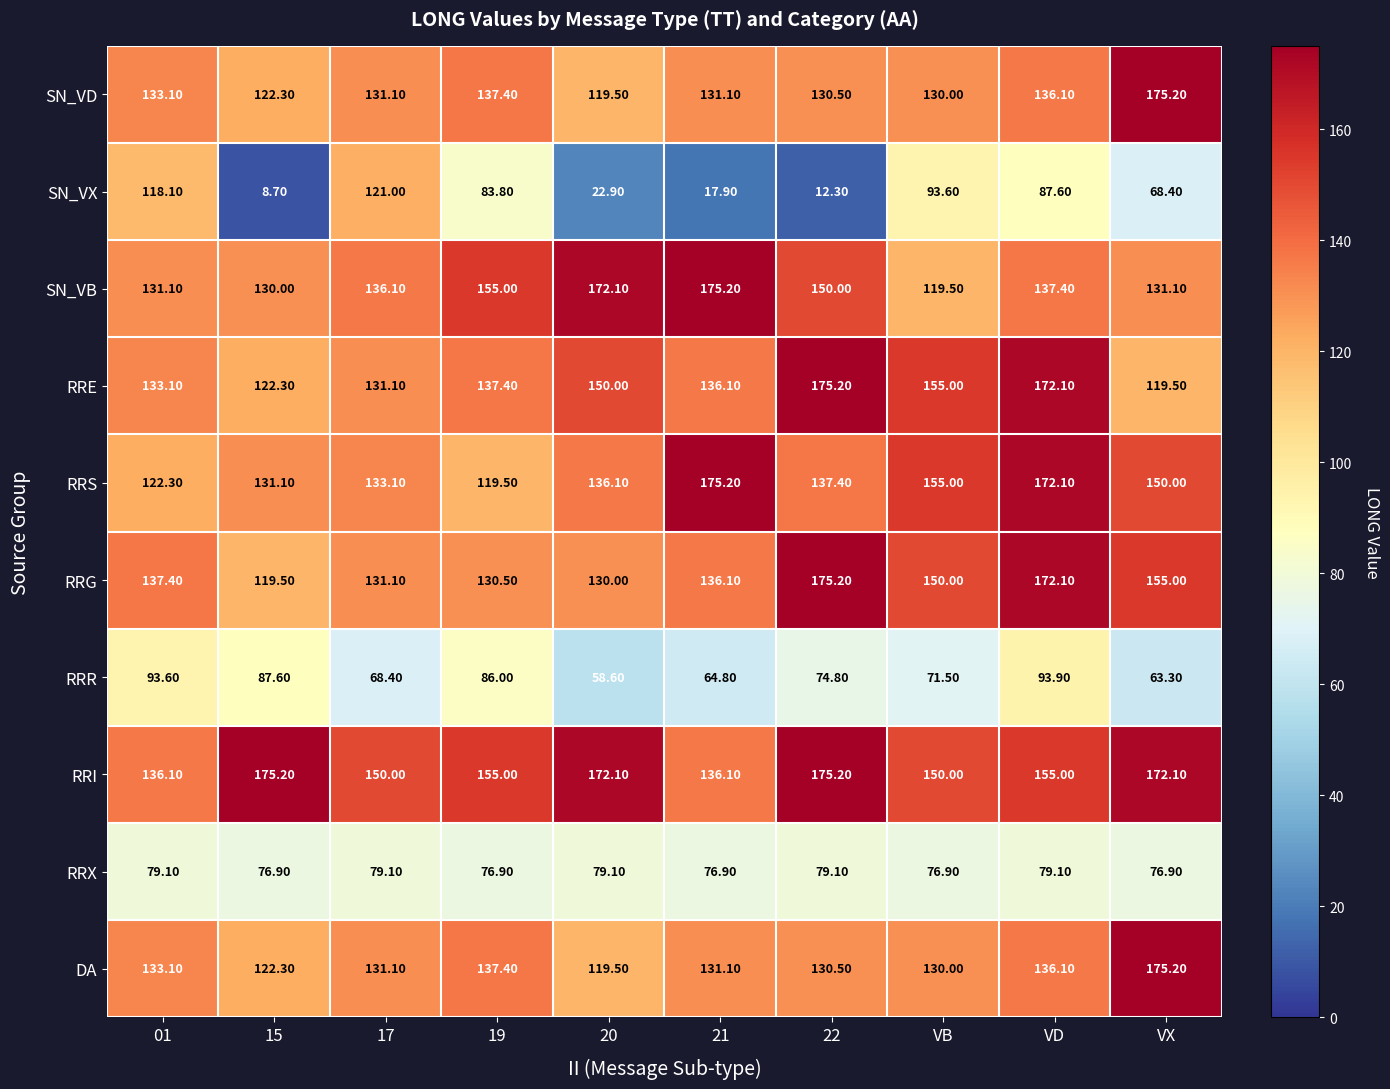

Which label corresponds to the smallest value in the chart?

15